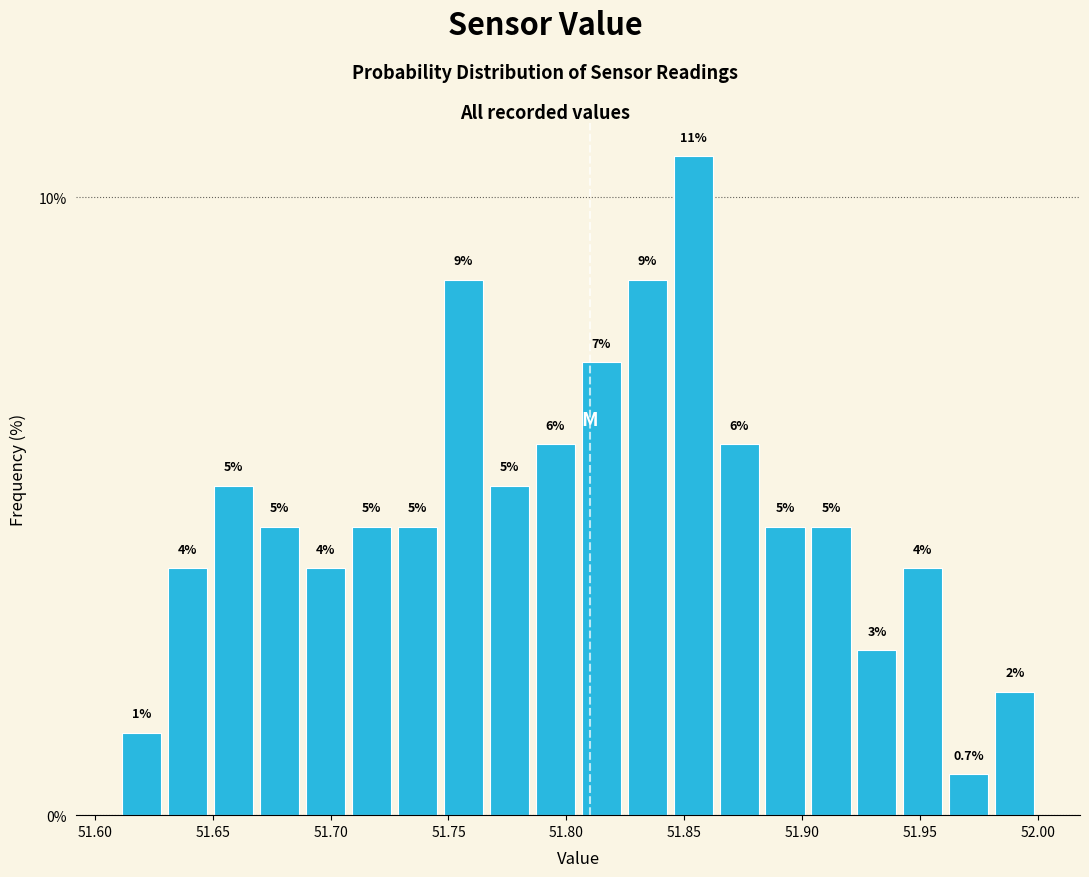

Around what value on the x-axis is the tallest bar? Give the approximate position of its centre, as read against the axis.

51.855